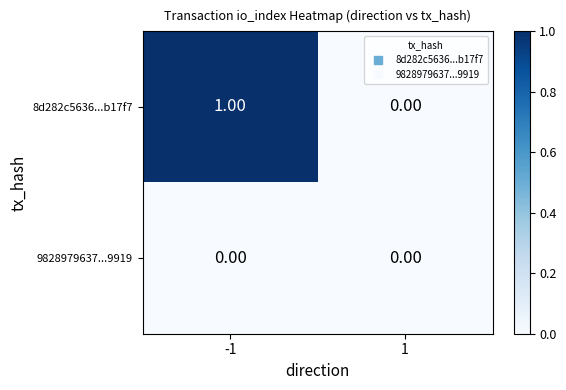

Which series has the largest range (max minus min)?

8d282c5636...b17f7